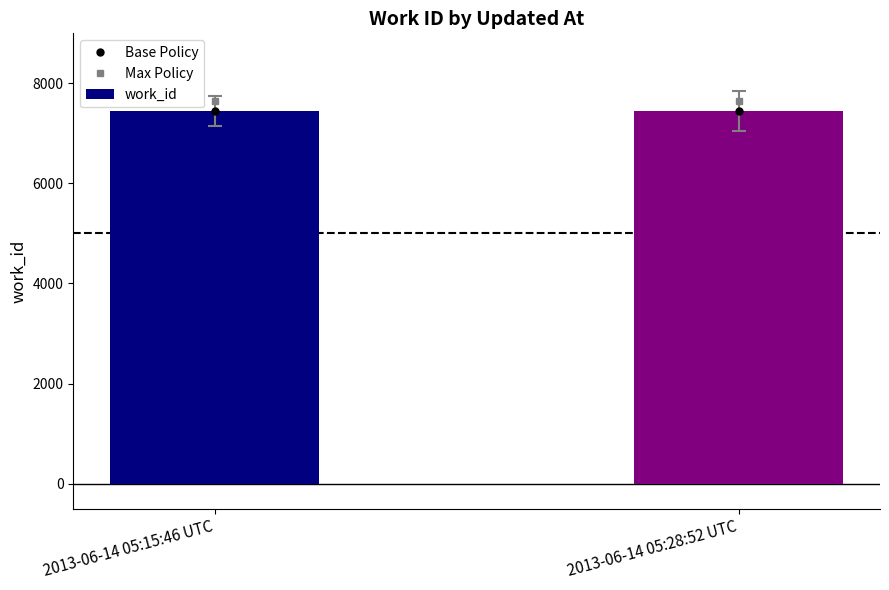

List the series in order of their peak value, highest first.

Max Policy, Base Policy, work_id